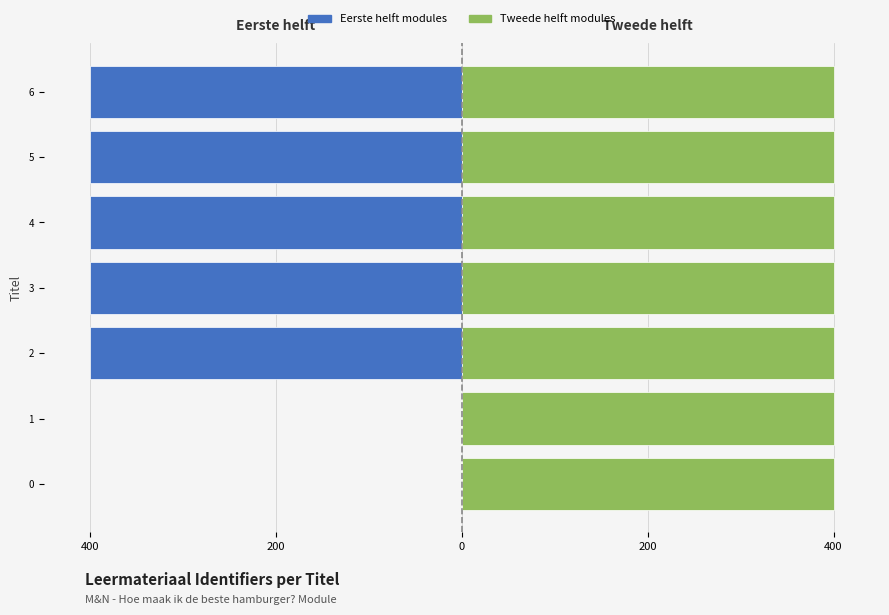

Read the Tweede helft (7480655–7480662) value at 0.

400.0